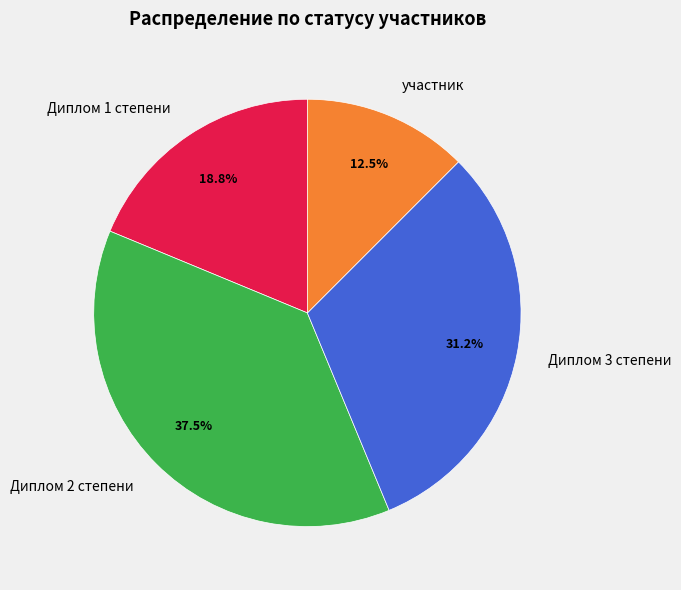

Which slice is the smallest?

участник